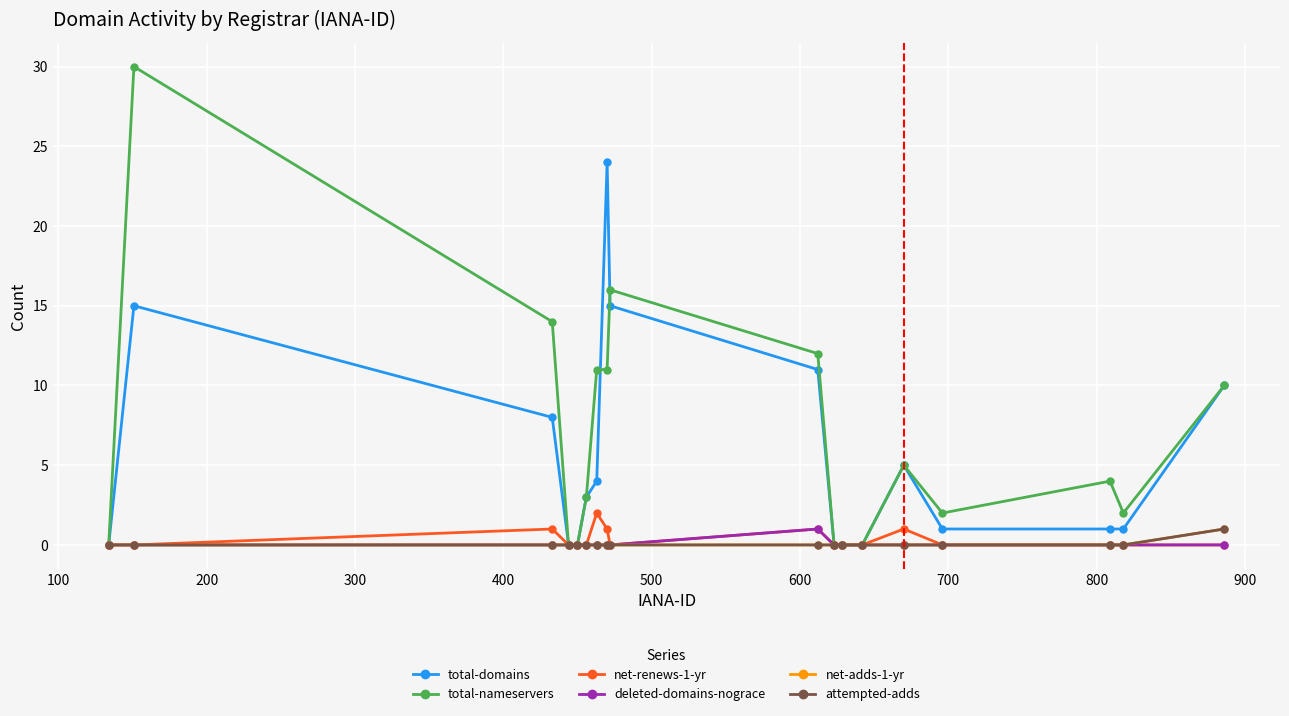

What is the greatest value displayed?

30